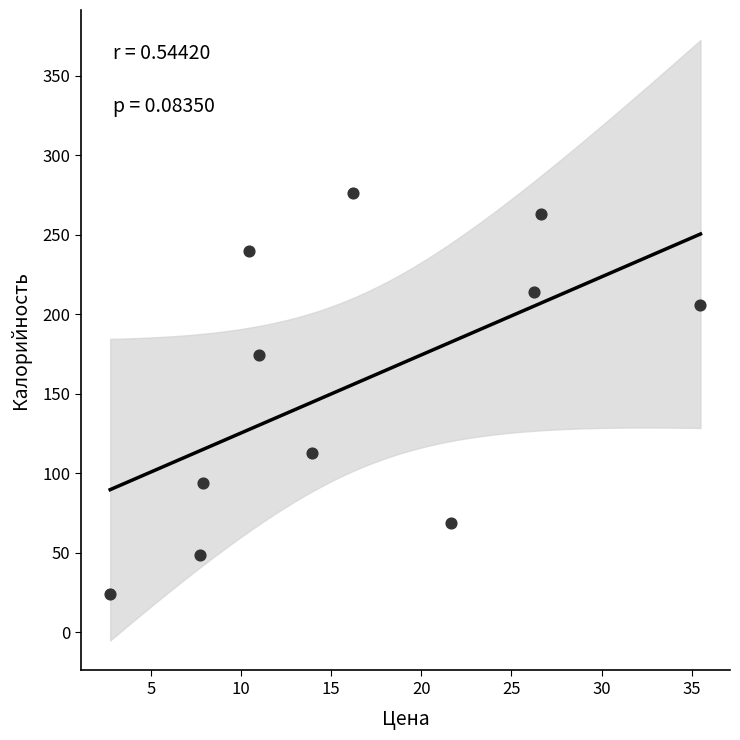

What Y value in the scatter plot is closest to 150?

174.6